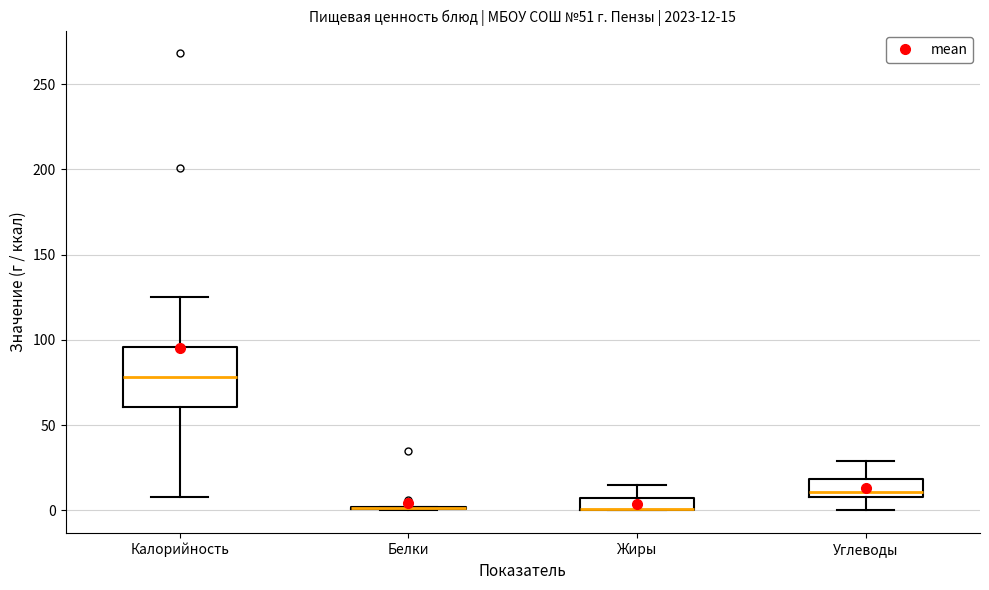

Comparing the boxes themselves (not the whiskers), which one is the tallest?

Калорийность